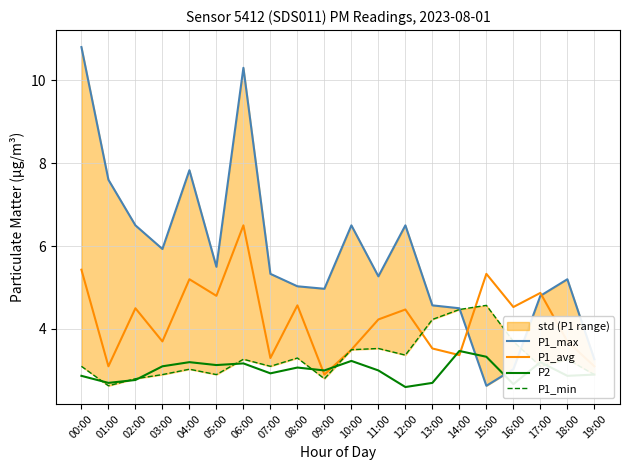

Is it true that P1_max equals 5.3 at 07:00?

True